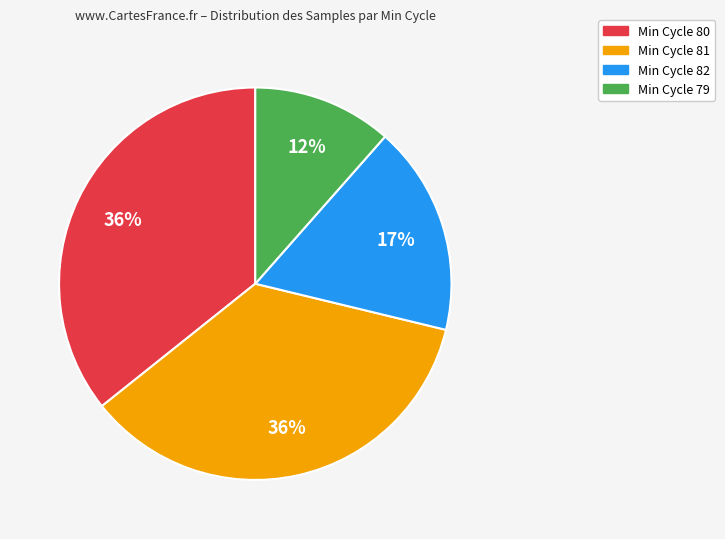

Which has a higher value, Min Cycle 81 or Min Cycle 82?

Min Cycle 81